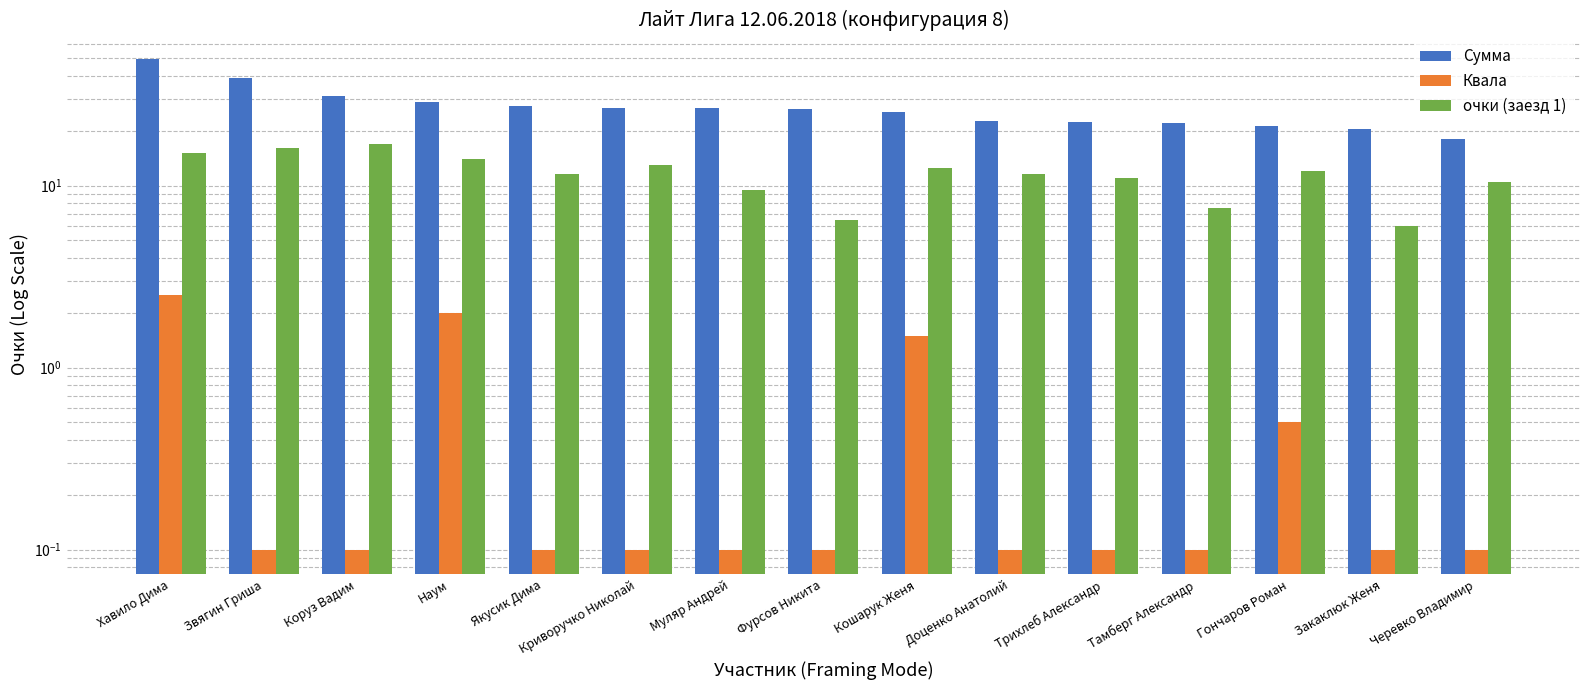

How many data points in Сумма are less than 26?

7